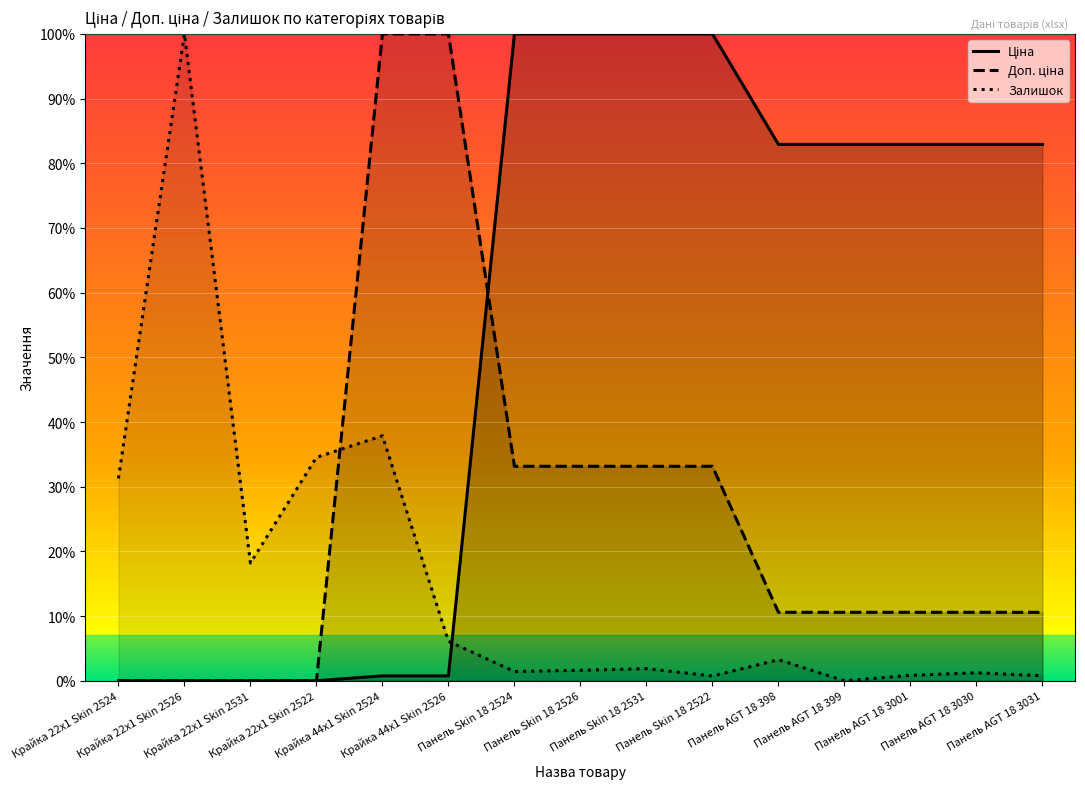

What is the maximum value shown in the chart?

1.0